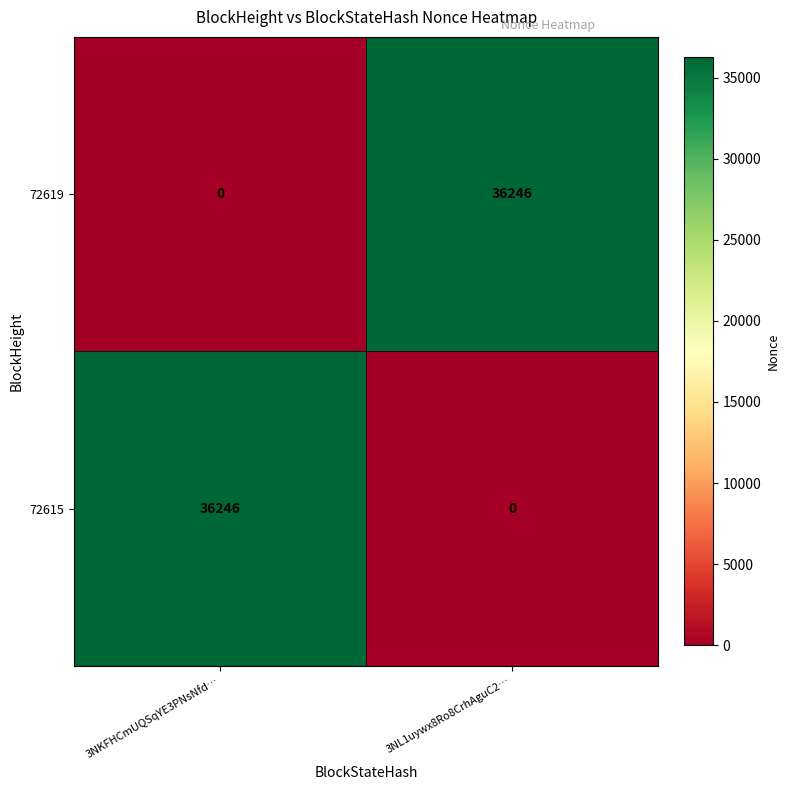

What is the sum of the 72619 values at 3NKFHCmUQSqYE3PNsNfd… and 3NL1uywx8Ro8CrhAguC2…?

36246